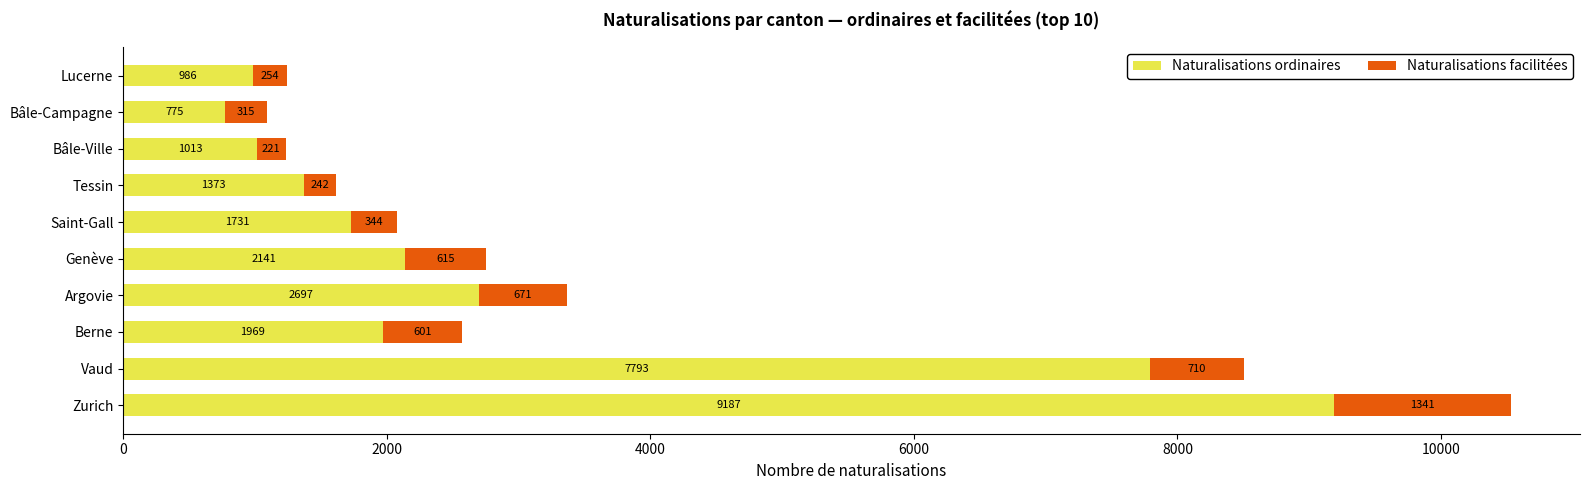

What is the sum of the Naturalisations ordinaires values at Bâle-Ville and Berne?

2982